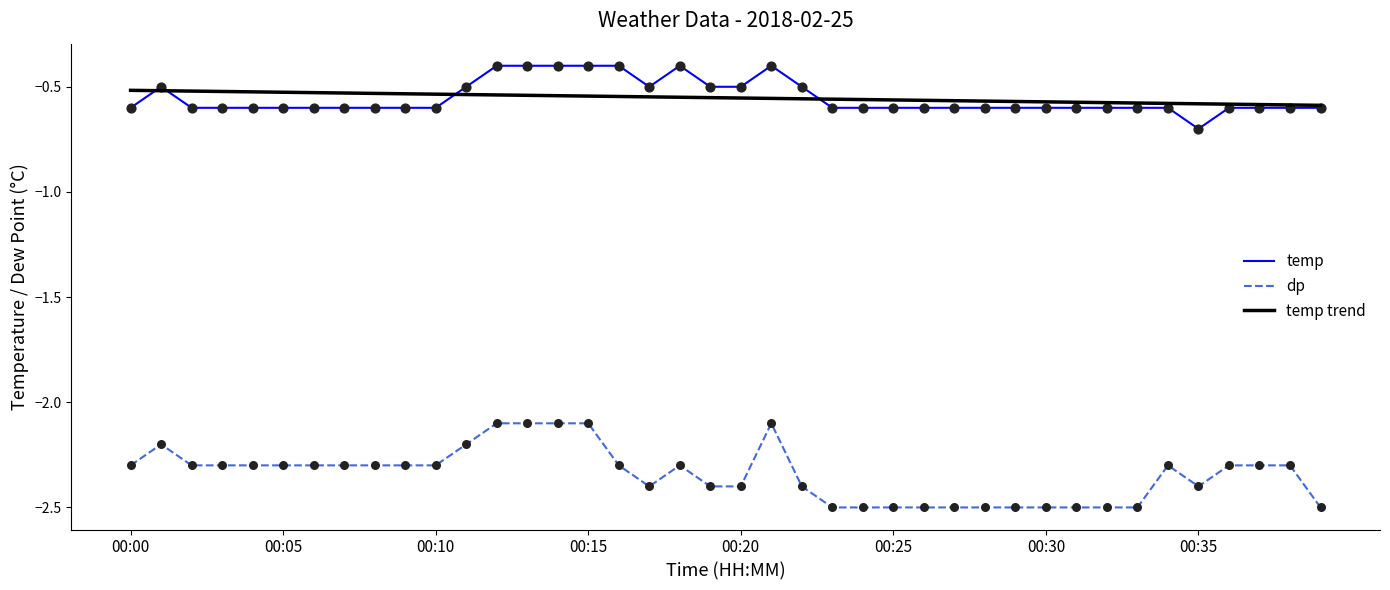

Which series has the widest spread of values?

dp